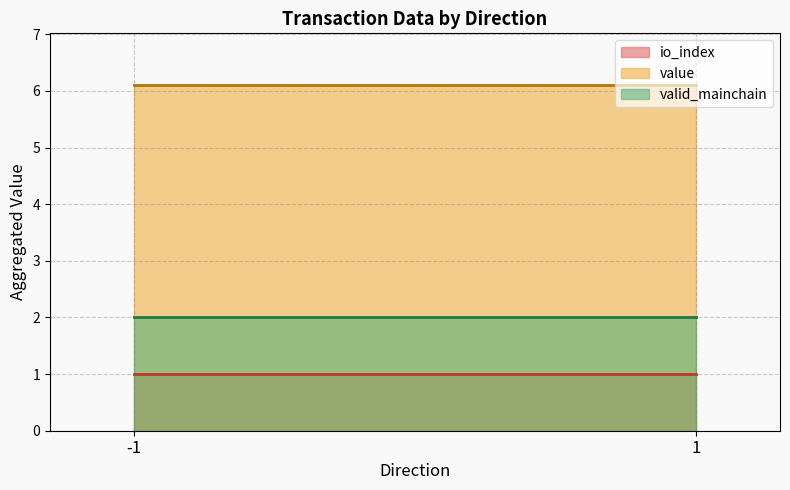

Which series has the largest total across all categories?

value